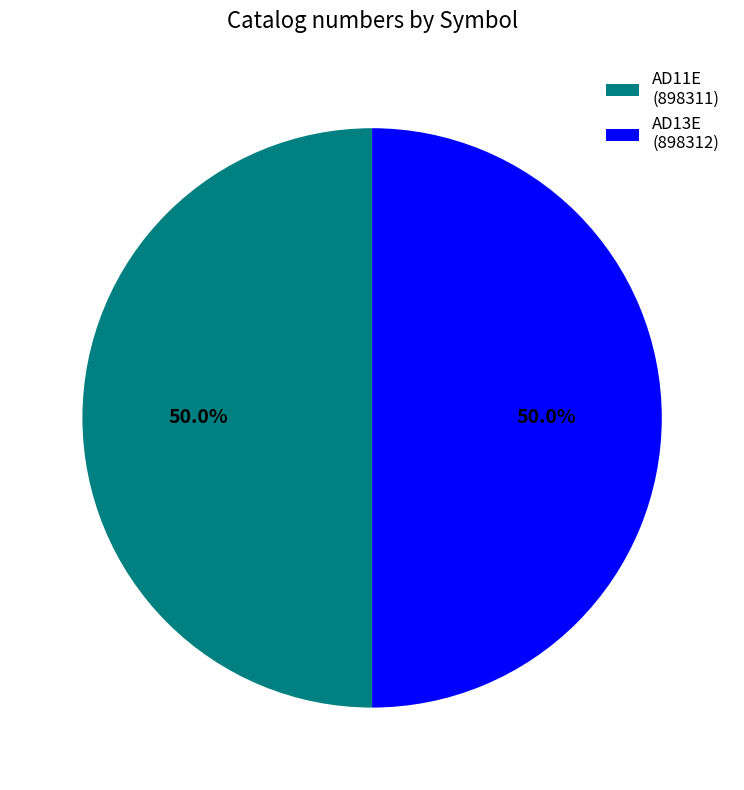

To the nearest percent, what percentage of the pie is AD11E?

50%